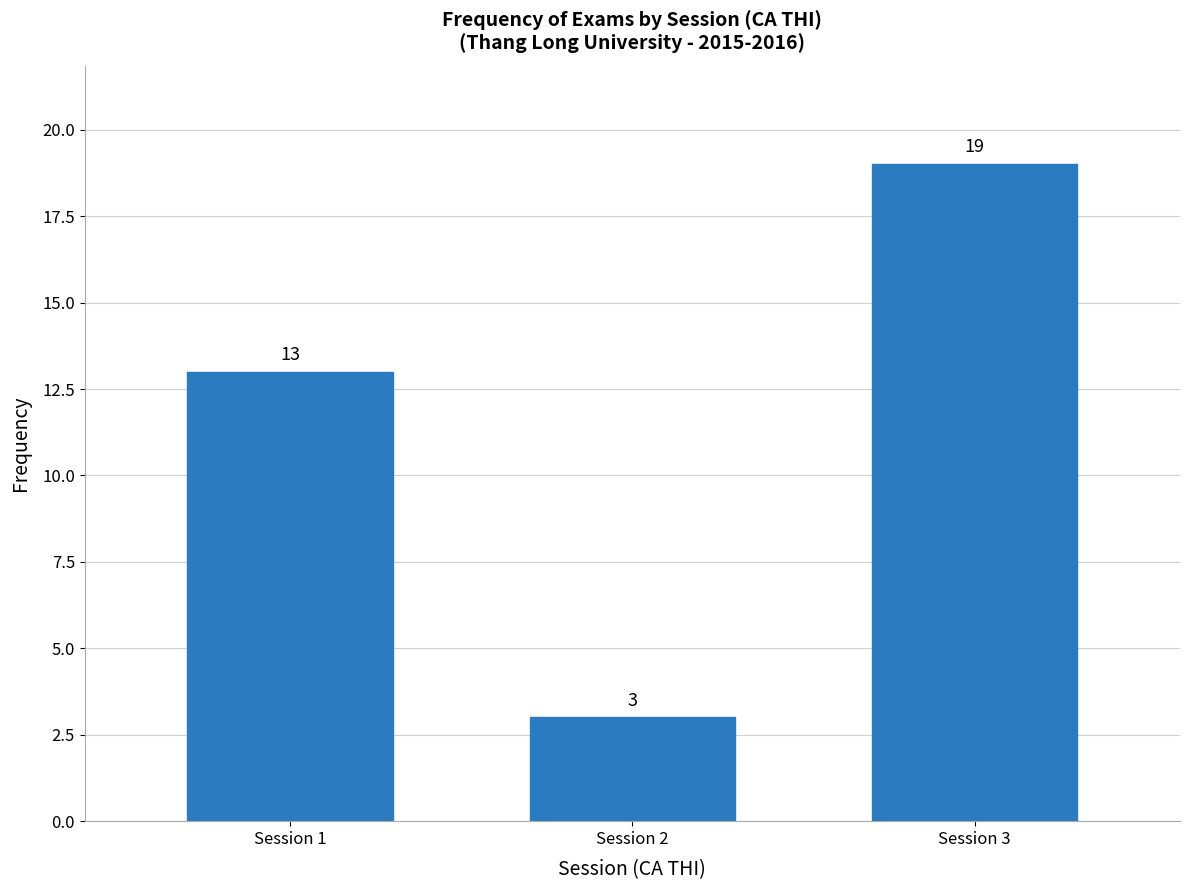

Reading right to left, transcribe all the data shown in this chart.

Session 3=19	Session 2=3	Session 1=13